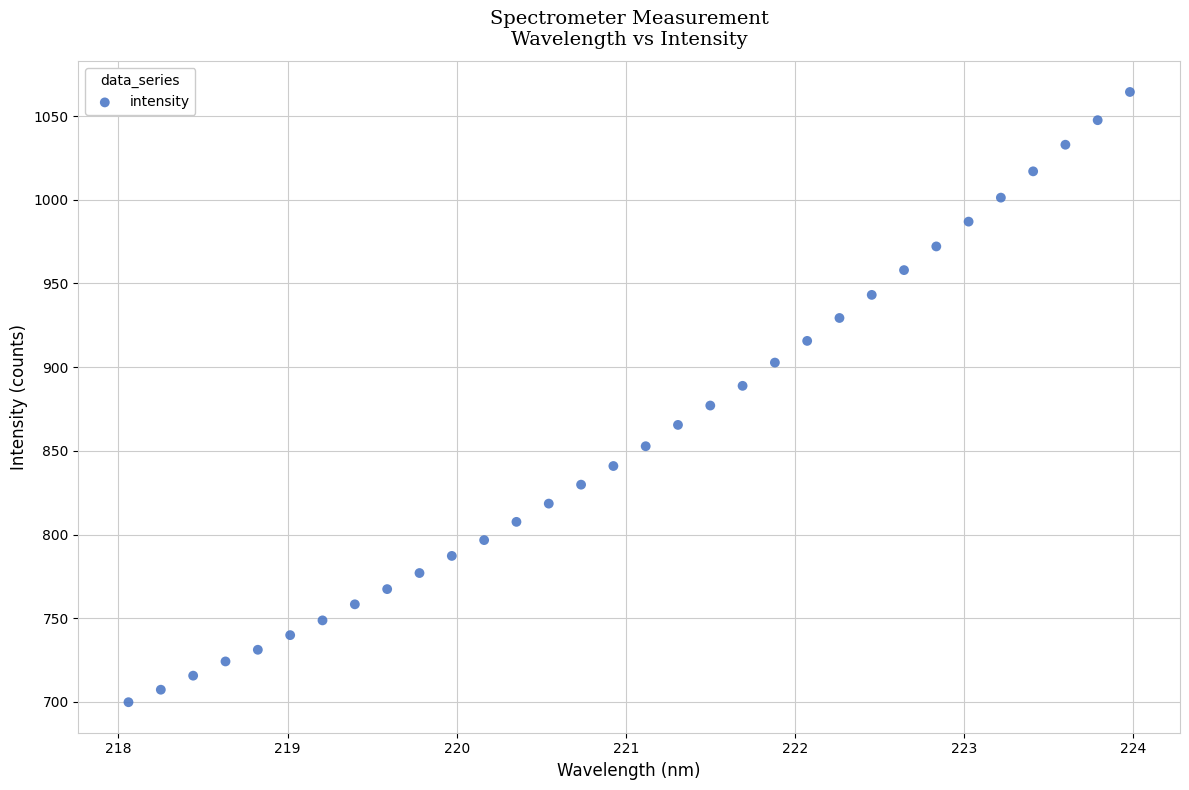

What is the range of X values (max minus min)?

5.9